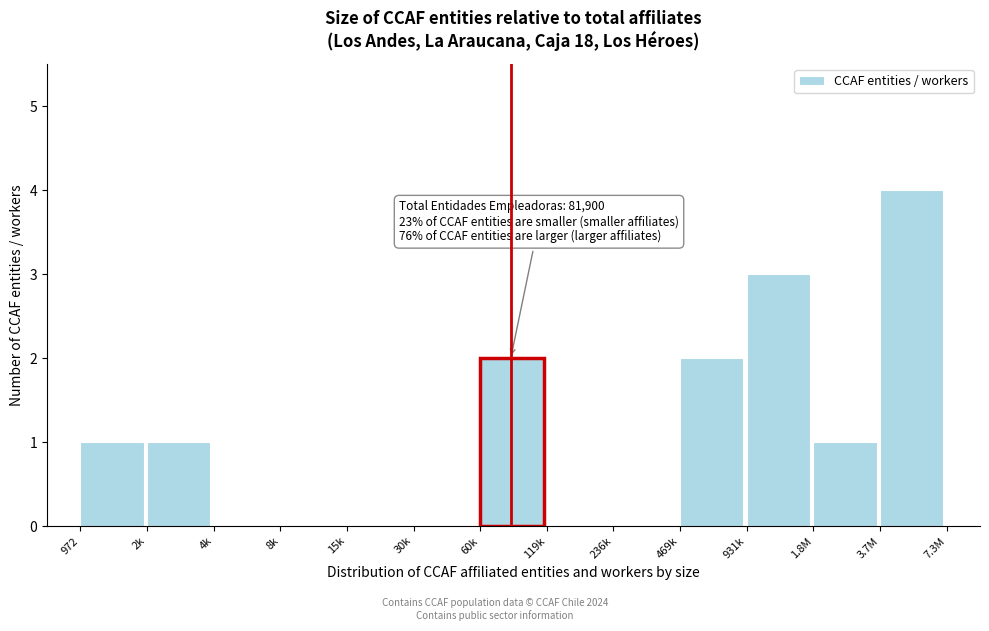

Reading left to right, transcribe all the data shown in this chart.

972=1	2k=1	4k=0	8k=0	15k=0	30k=0	60k=2	119k=0	236k=0	469k=2	931k=3	1.8M=1	3.7M=4